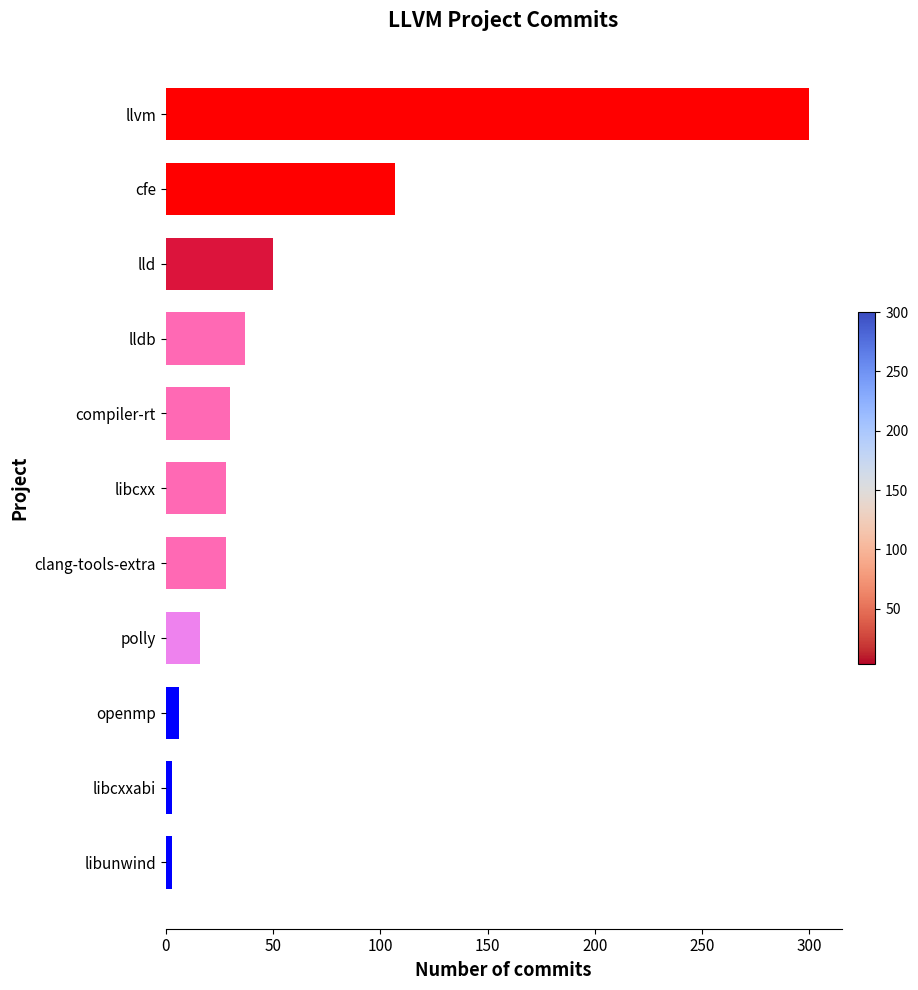

Are the bars horizontal?

Yes